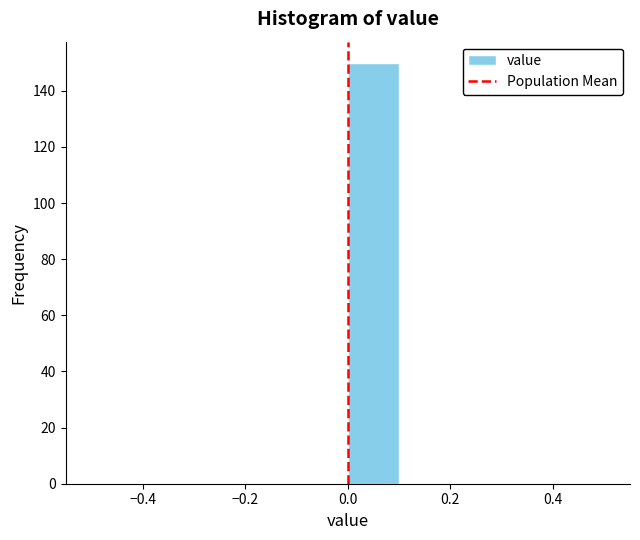

Reading left to right, list every bar in this chart as the range it spans on the x-axis followed by its height. The values are not printed on the chart, so give them approximately, as read against the axis.

-0.5 to -0.4: 0
-0.4 to -0.3: 0
-0.3 to -0.2: 0
-0.2 to -0.1: 0
-0.1 to 0.0: 0
0.0 to 0.1: 150
0.1 to 0.2: 0
0.2 to 0.3: 0
0.3 to 0.4: 0
0.4 to 0.5: 0